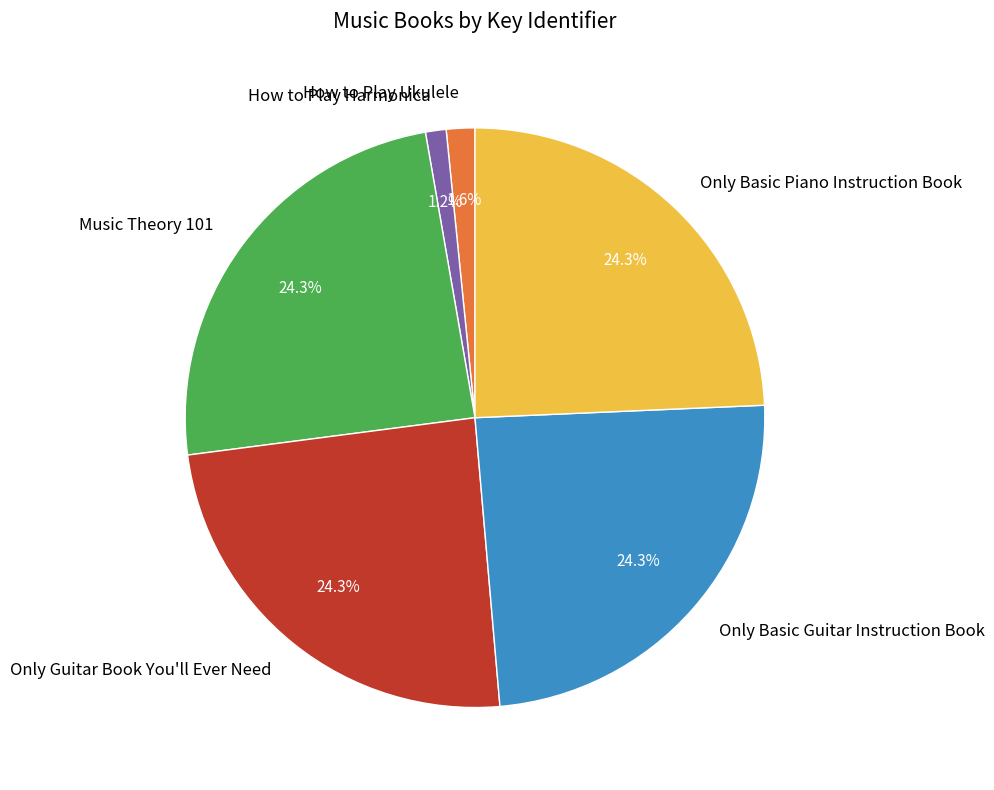

How many segments does this pie chart have?

6